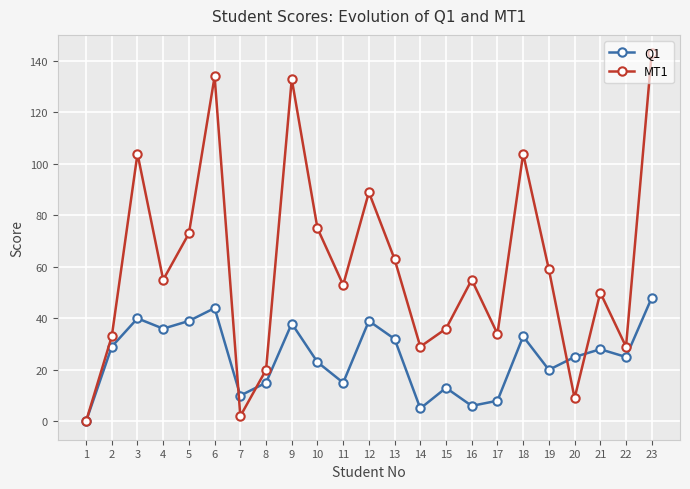

What is the sum of the Q1 values at 18 and 5?

72